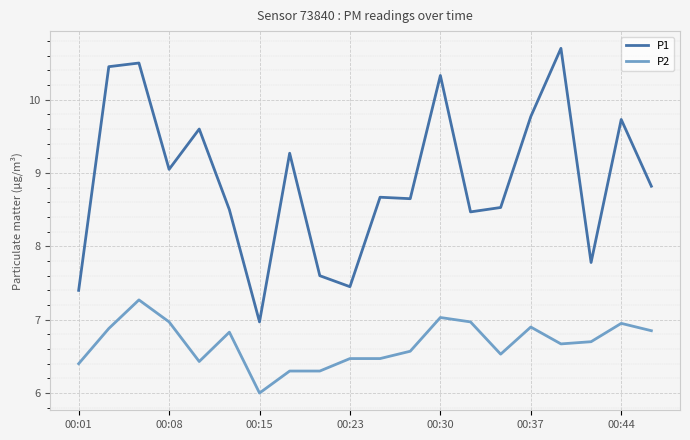

True or false: P2 and P1 intersect in this chart.

False